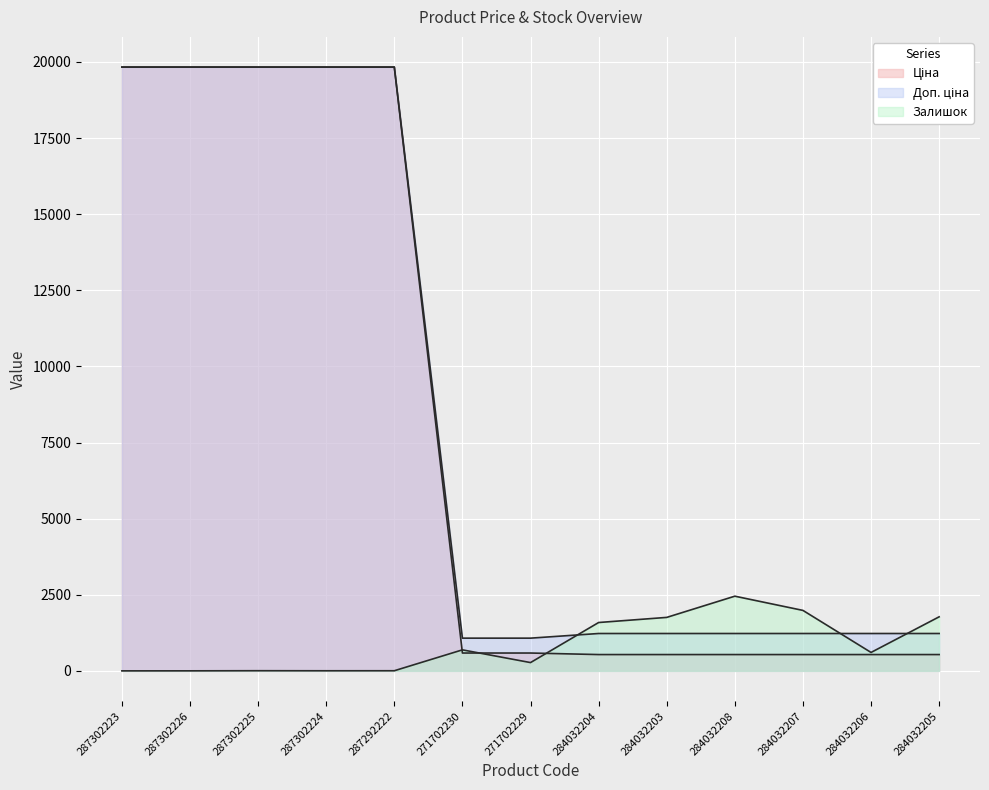

What position from the left is 284032206?

12